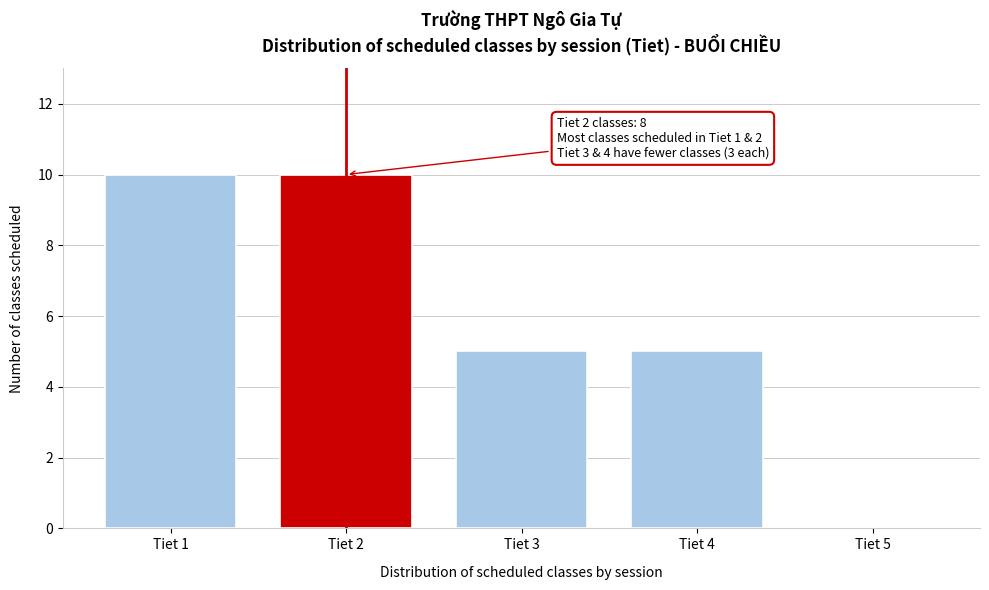

Reading left to right, what are all the values shown in this chart?

Tiet 1=10	Tiet 2=10	Tiet 3=5	Tiet 4=5	Tiet 5=0